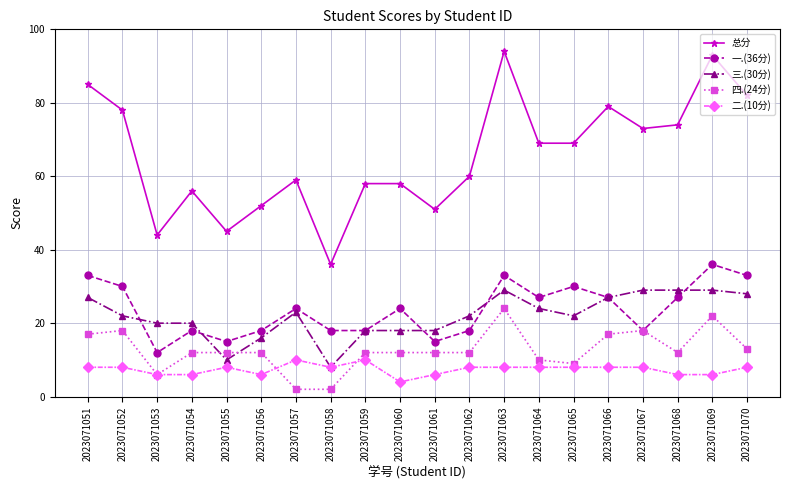

Reading left to right, extract all data points from this chart.

总分: 85	78	44	56	45	52	59	36	58	58	51	60	94	69	69	79	73	74	93	82
一.(36分): 33	30	12	18	15	18	24	18	18	24	15	18	33	27	30	27	18	27	36	33
三.(30分): 27	22	20	20	10	16	23	8	18	18	18	22	29	24	22	27	29	29	29	28
四.(24分): 17	18	6	12	12	12	2	2	12	12	12	12	24	10	9	17	18	12	22	13
二.(10分): 8	8	6	6	8	6	10	8	10	4	6	8	8	8	8	8	8	6	6	8